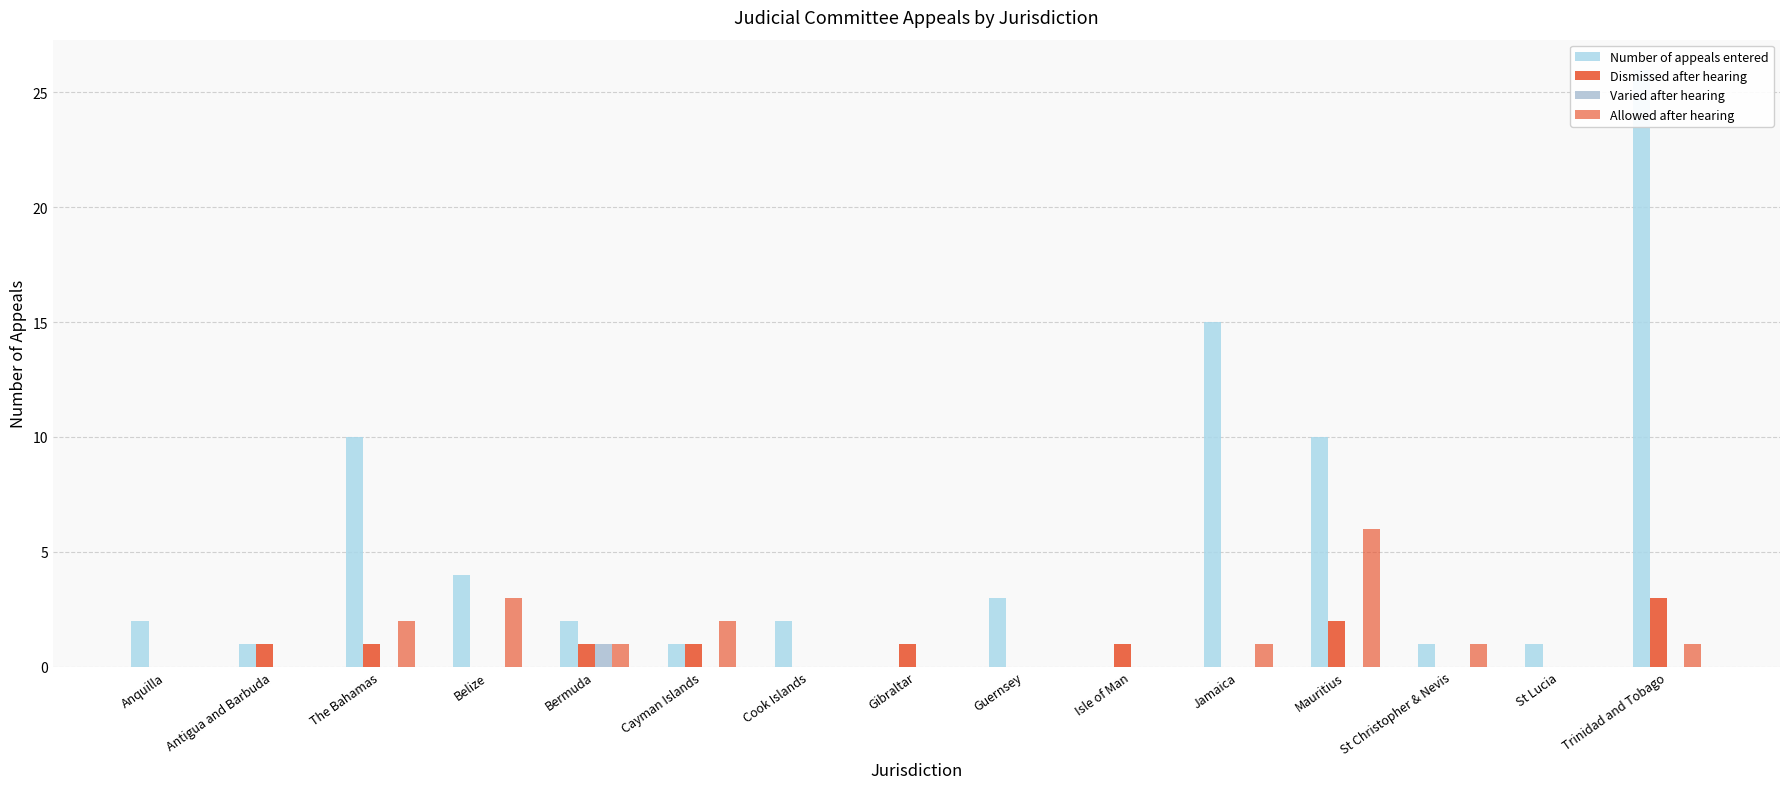

At which label does Allowed after hearing first exceed 1?

The Bahamas